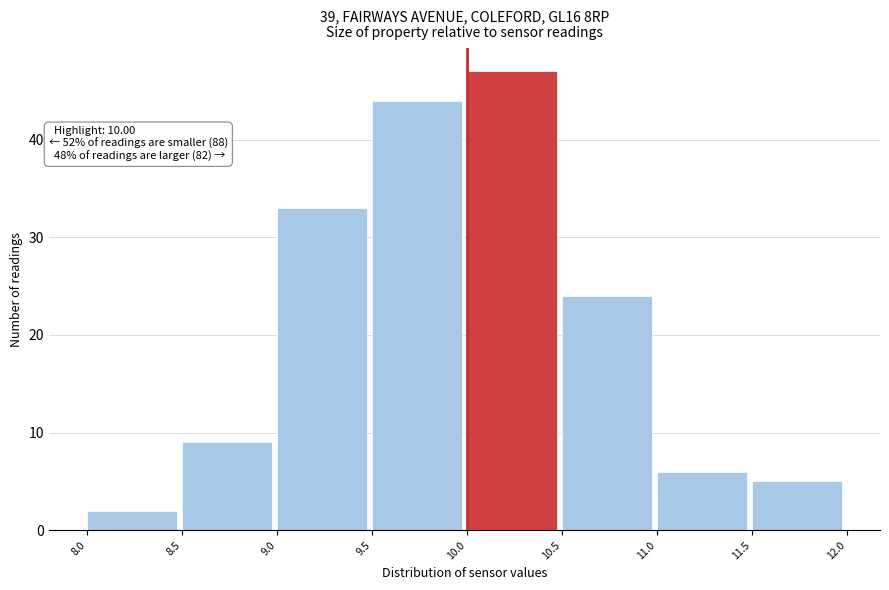

Which range on the x-axis has the tallest bar?

10.0 to 10.5